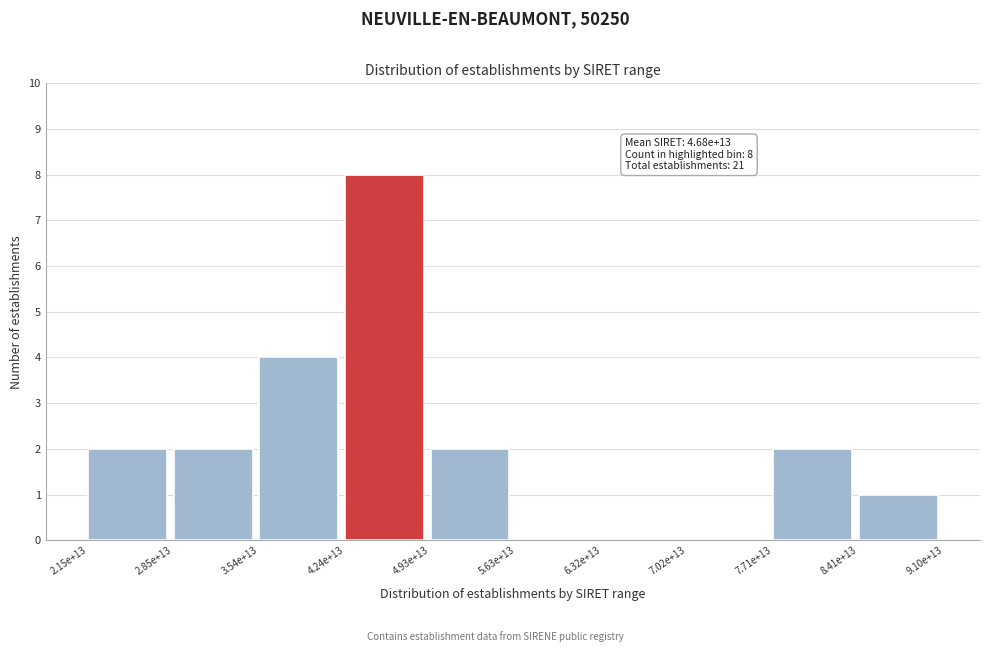

Reading left to right, transcribe all the data shown in this chart.

2.15e+13=2	2.85e+13=2	3.54e+13=4	4.24e+13=8	4.93e+13=2	5.63e+13=0	6.32e+13=0	7.02e+13=0	7.71e+13=2	8.41e+13=1